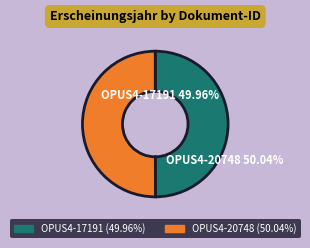

Which slice represents more than half of the pie?

OPUS4-20748